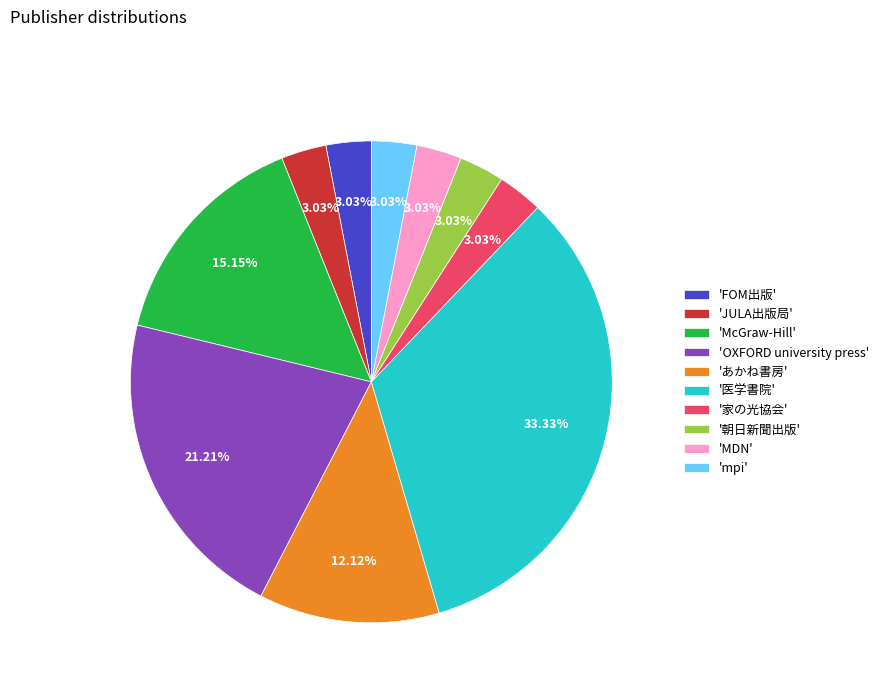

Which has a higher value, 'mpi' or 'McGraw-Hill'?

'McGraw-Hill'